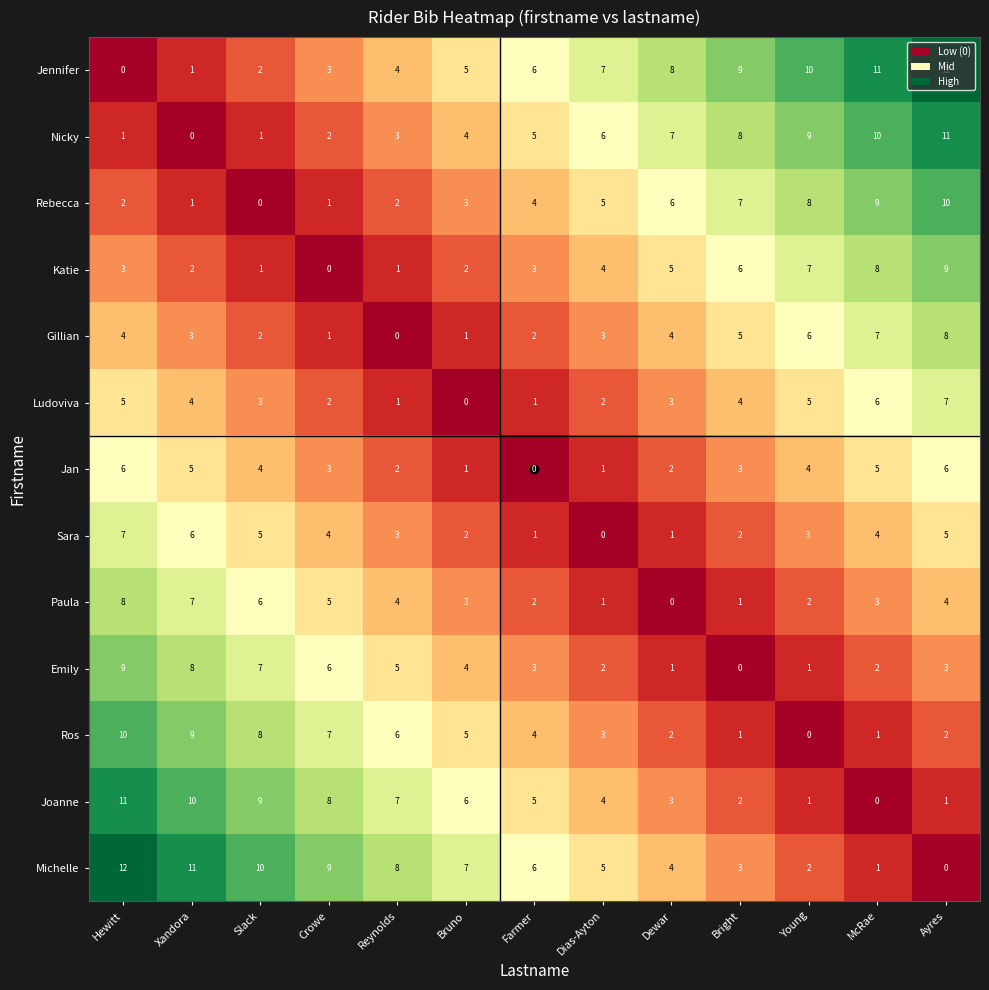

What is the highest value of the Gillian series?

8